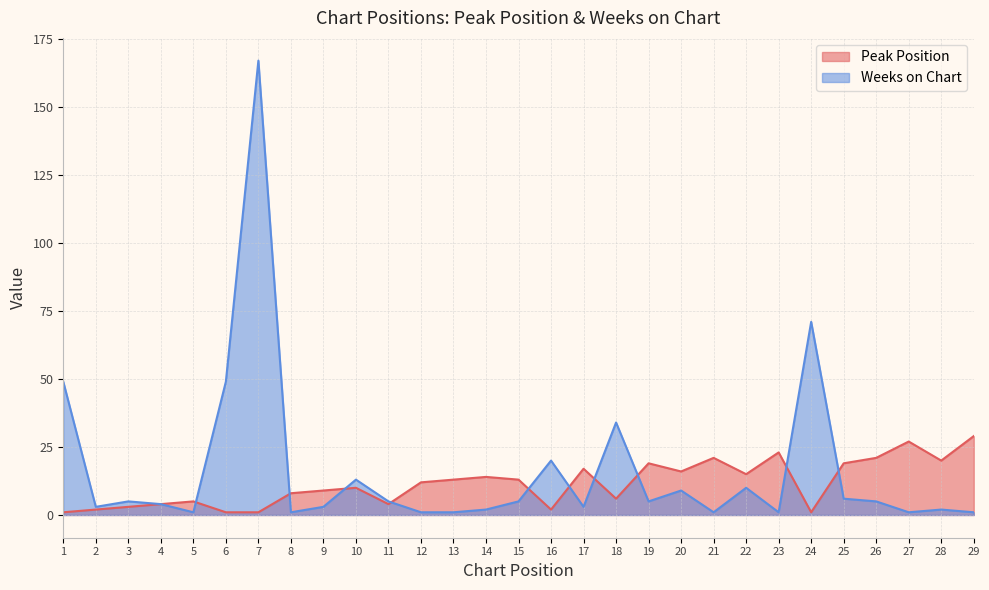

True or false: Weeks on Chart and Peak Position cross at least once.

True